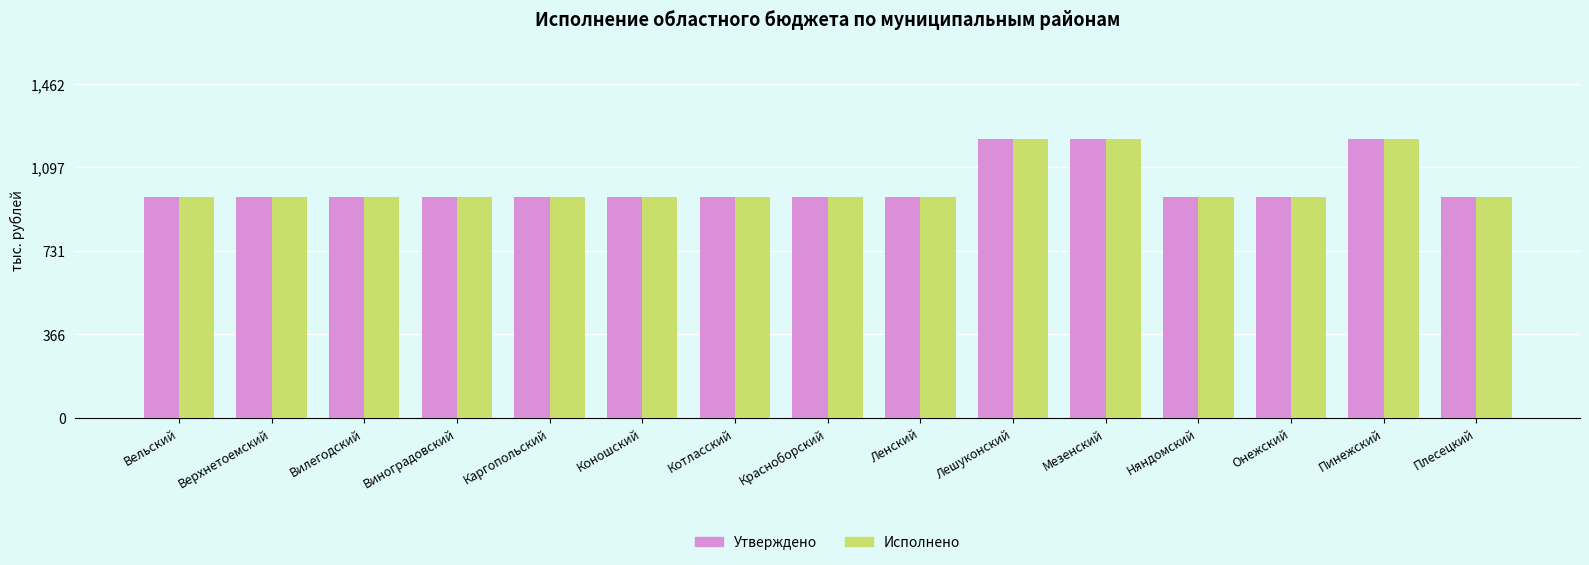

True or false: Утверждено has a value of 439.6 at Котласский.

False